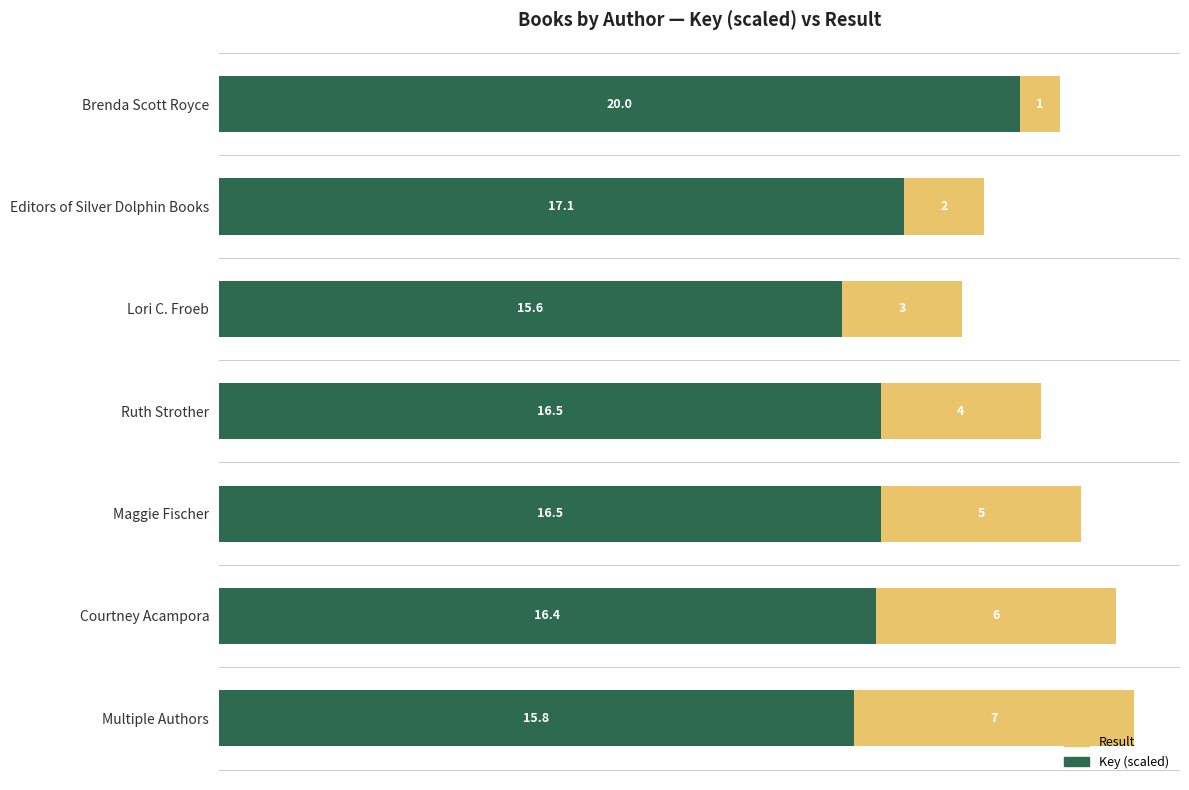

Is it true that Key (scaled) equals 16.5 at Ruth Strother?

True